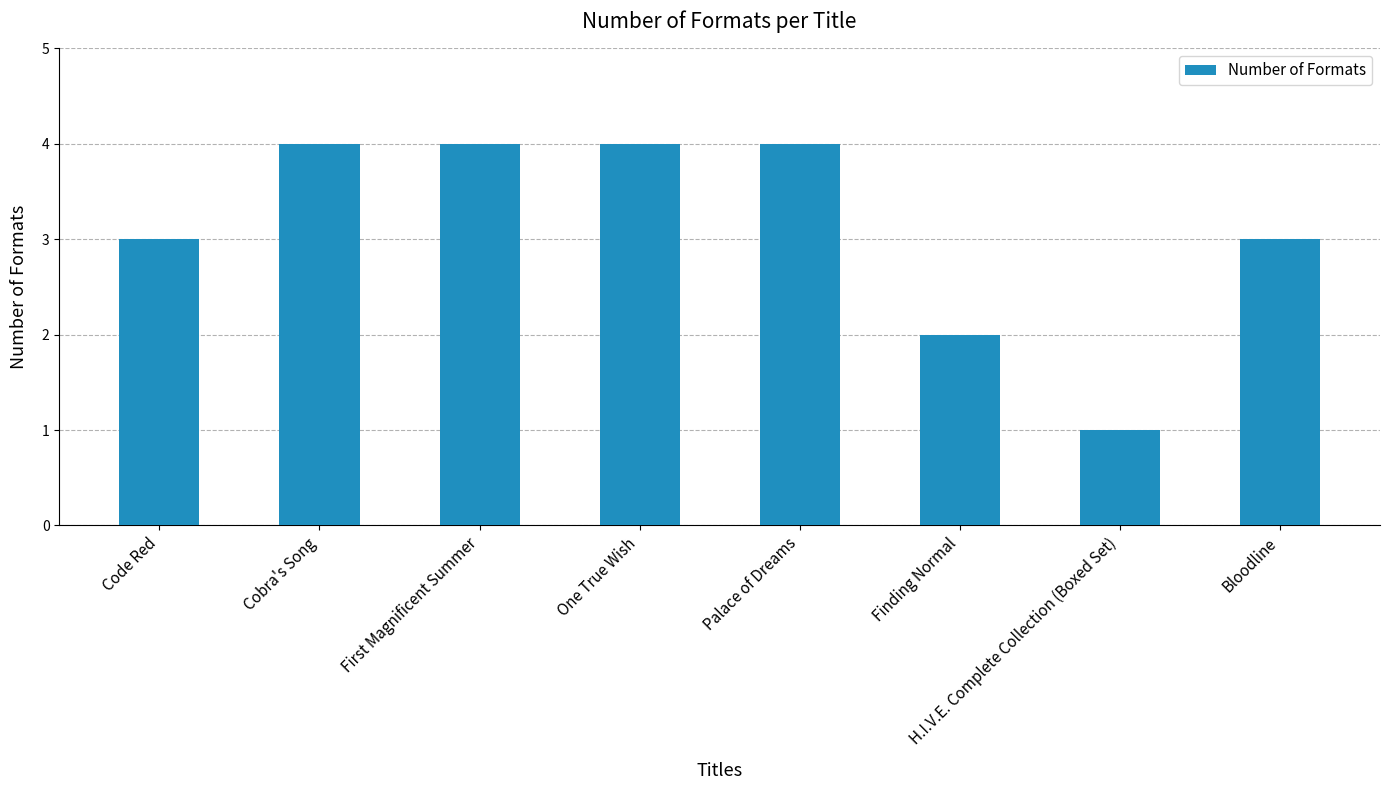

What is the label of the 4th bar from the right?

Palace of Dreams